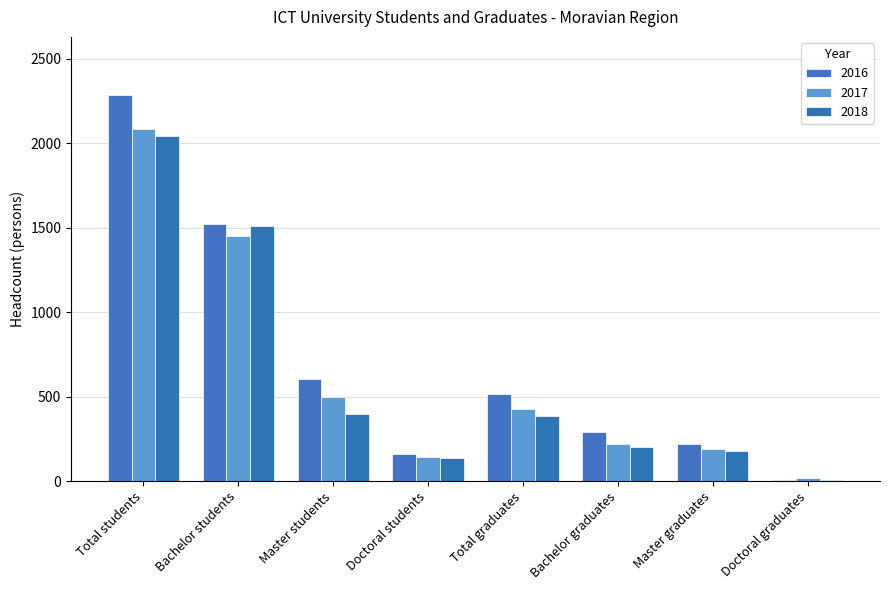

What is the label of the 7th bar from the right?

Bachelor students